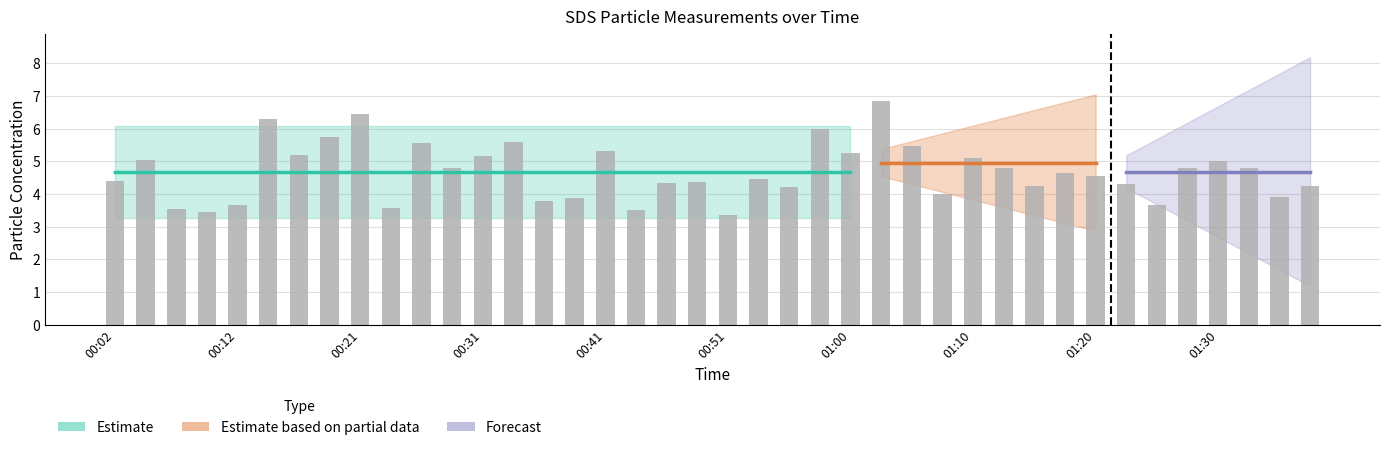

What is the smallest value displayed?

3.4